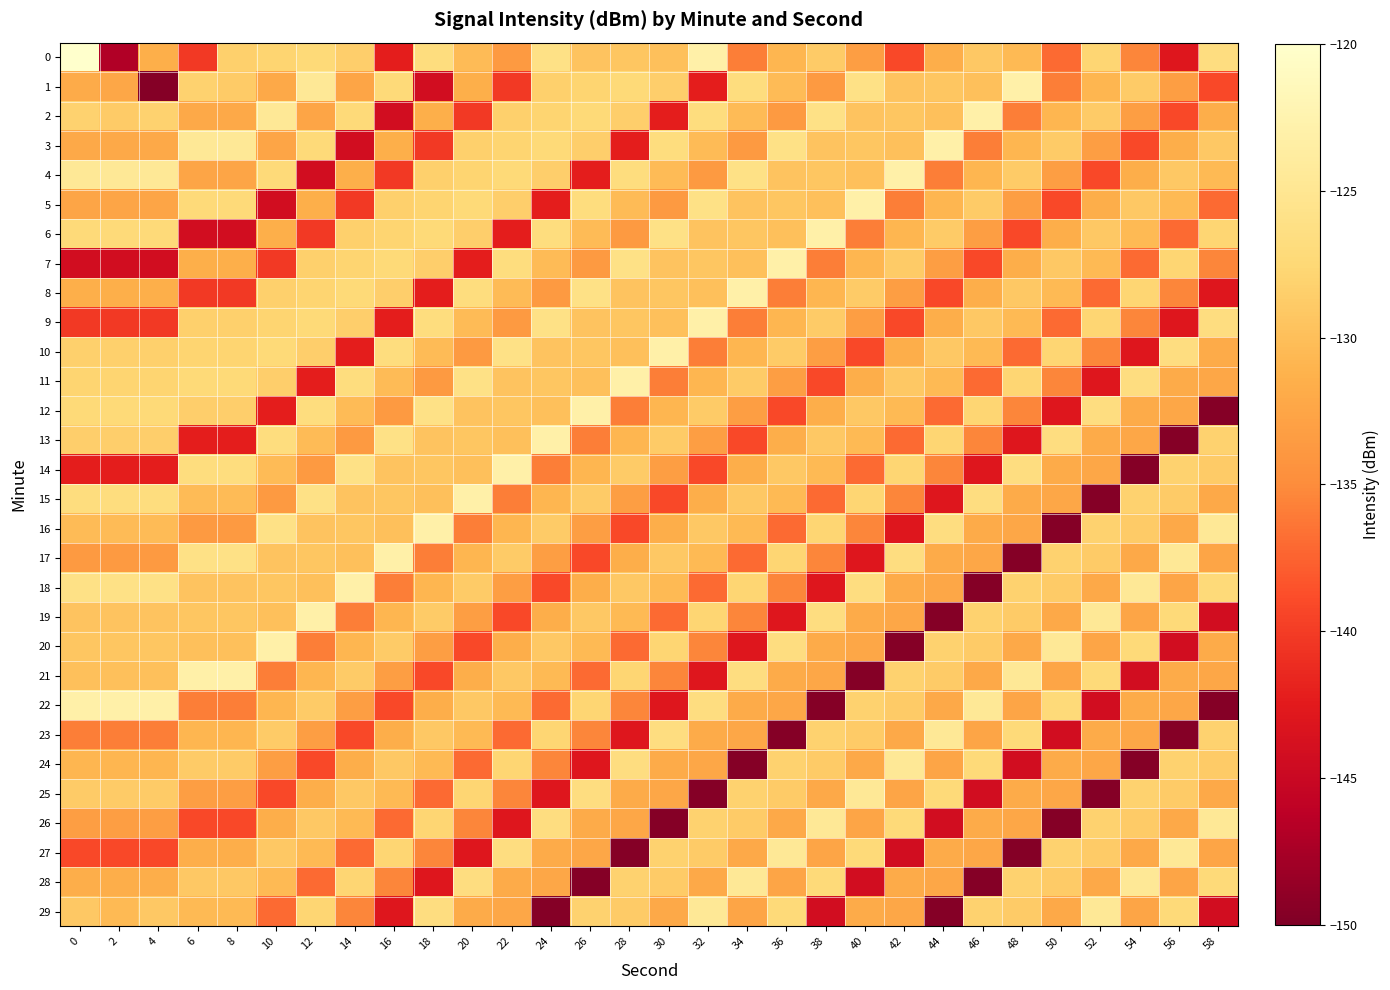

What is the total value across all series at 34?

-3953.7